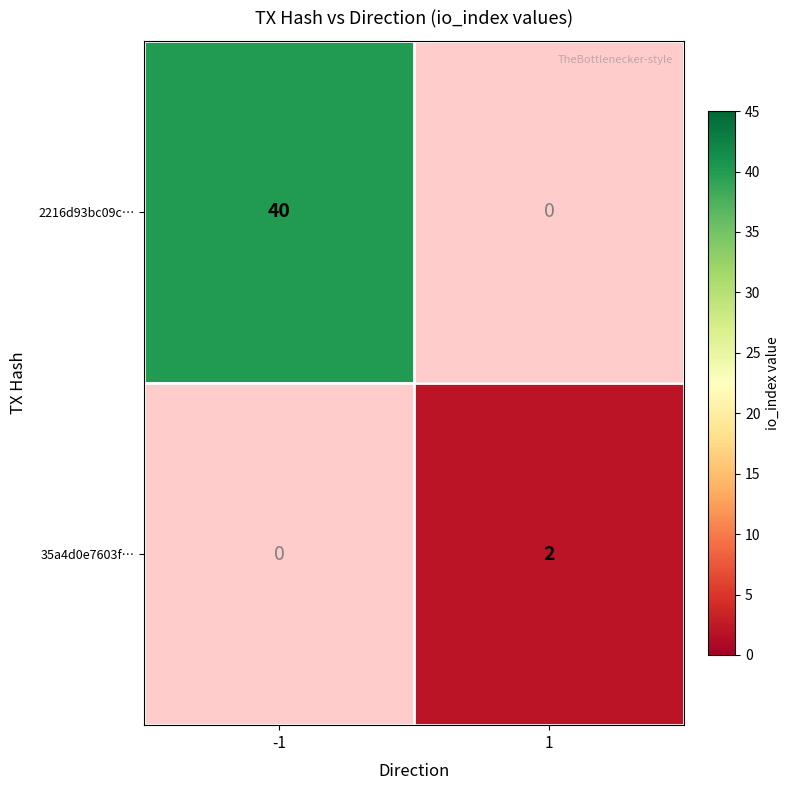

Is it true that 2216d93bc09c… equals 19 at -1?

False